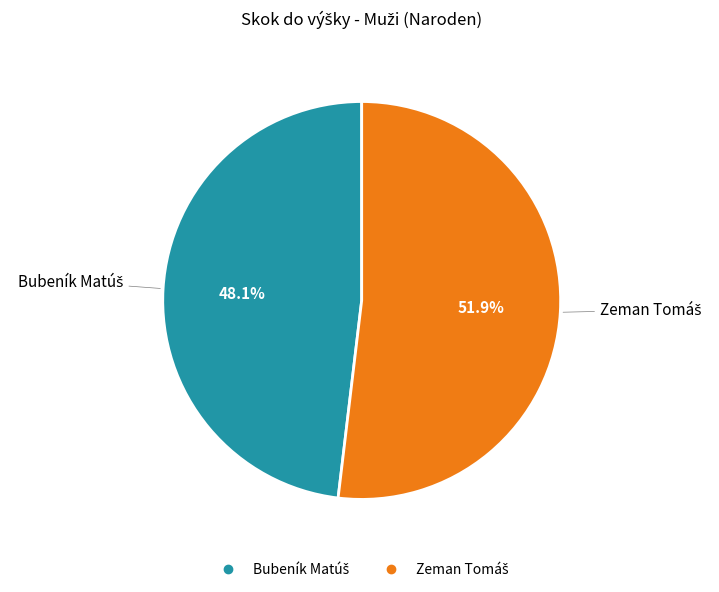

To the nearest percent, what percentage of the pie is Zeman Tomáš?

52%